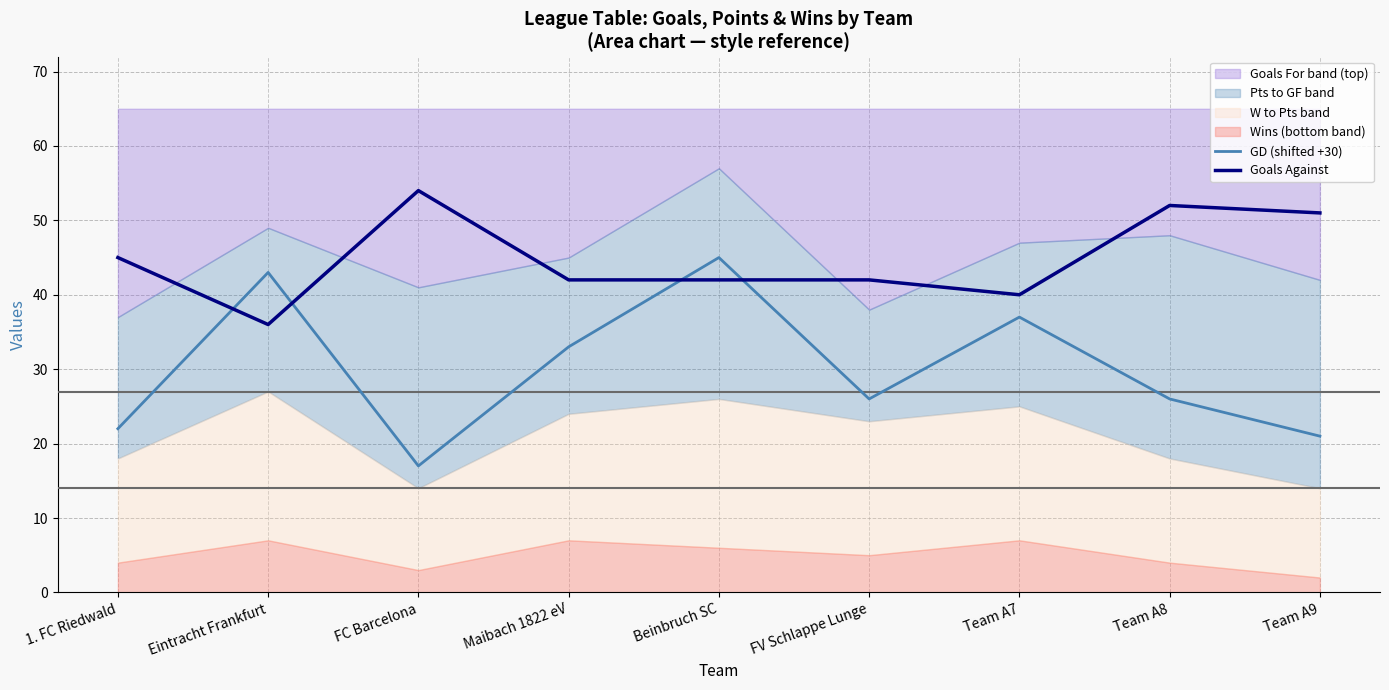

True or false: Goals Against has more than 2 interior local peaks.

False